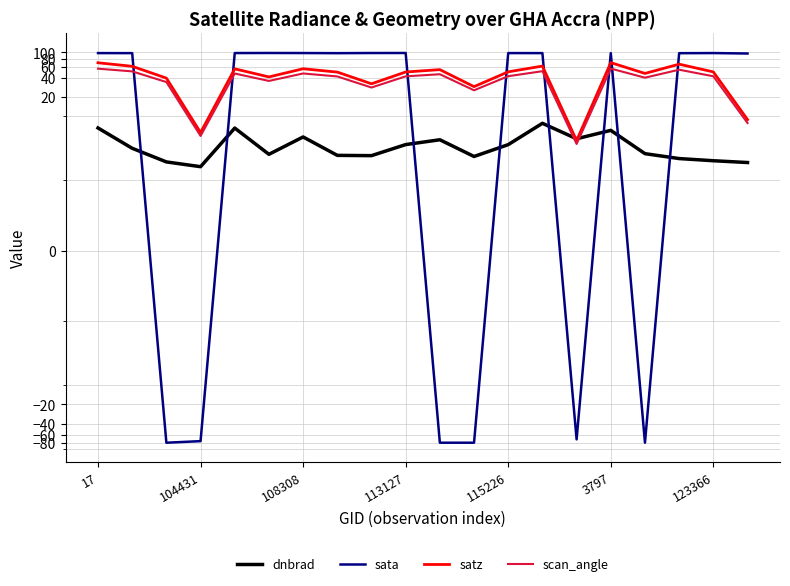

Which series has the widest spread of values?

sata